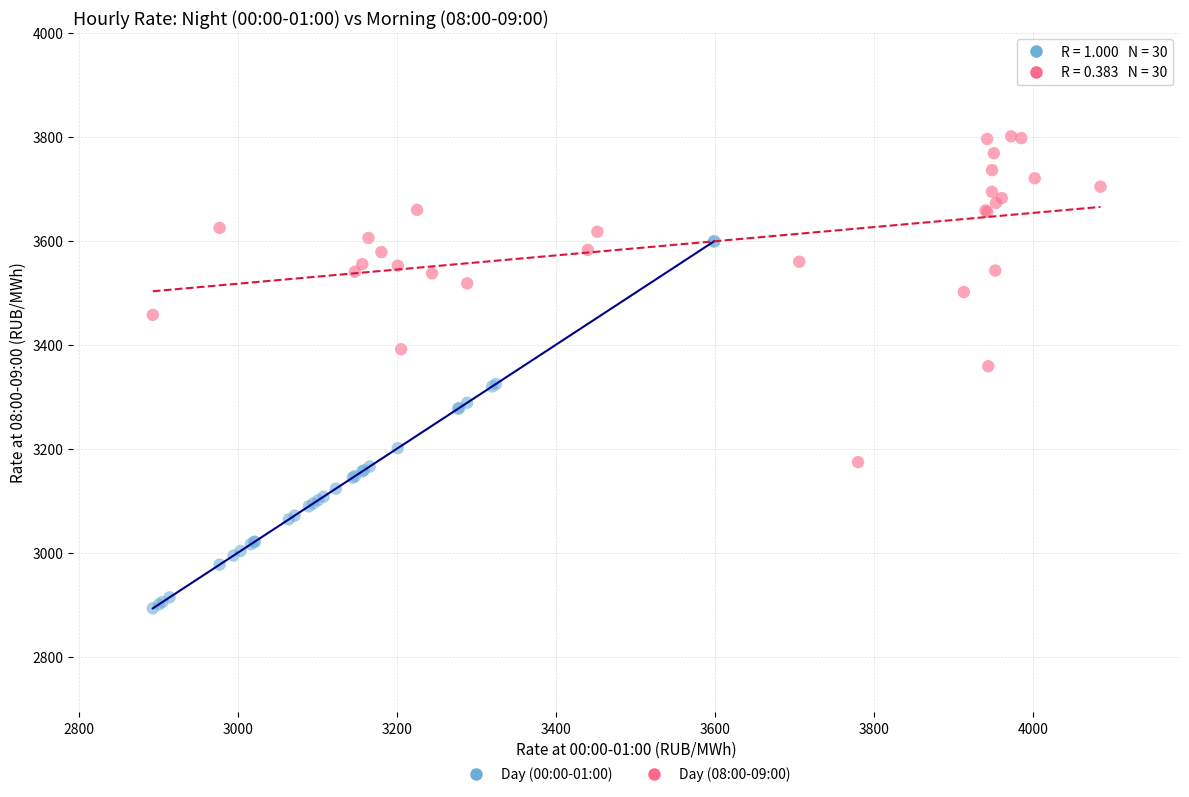

Which series contains the lowest Y value?

Day (00:00-01:00)